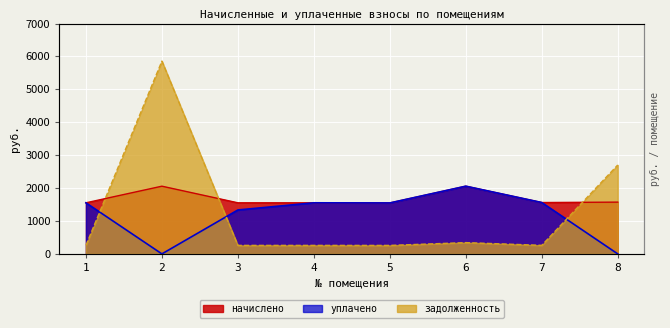

True or false: начислено and уплачено intersect in this chart.

False